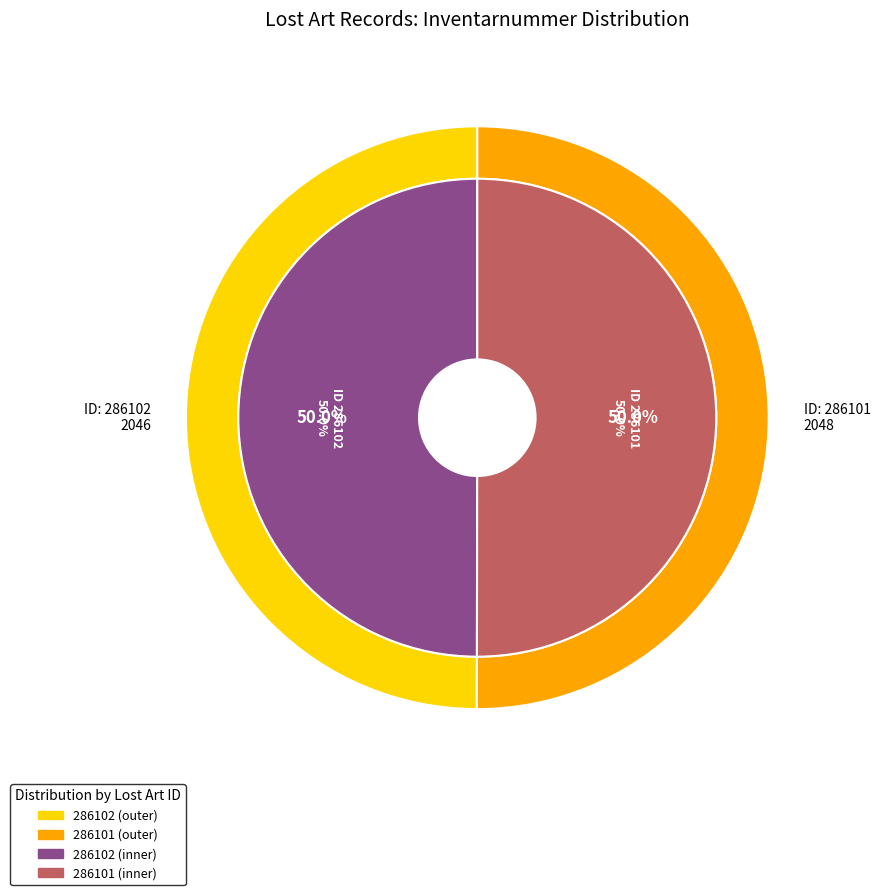

Combined, what portion of the pie is 286102 and 286101?

100.0%